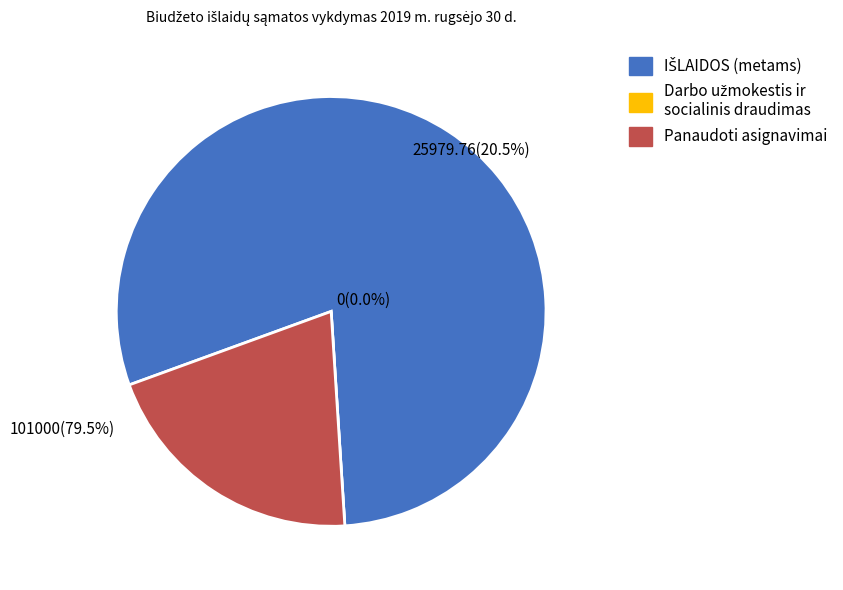

To the nearest percent, what is the difference between the largest and smallest slice percentages?

80%